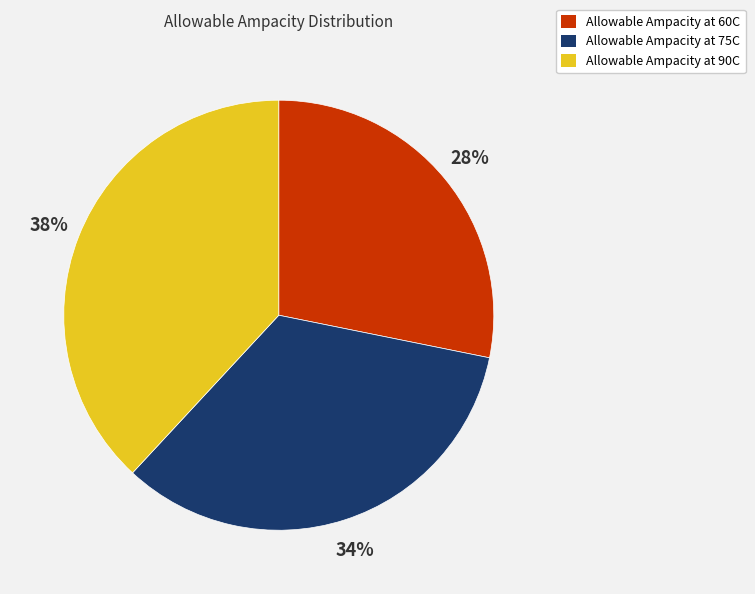

The Allowable Ampacity at 75C slice represents 47% of the pie. True or false?

False